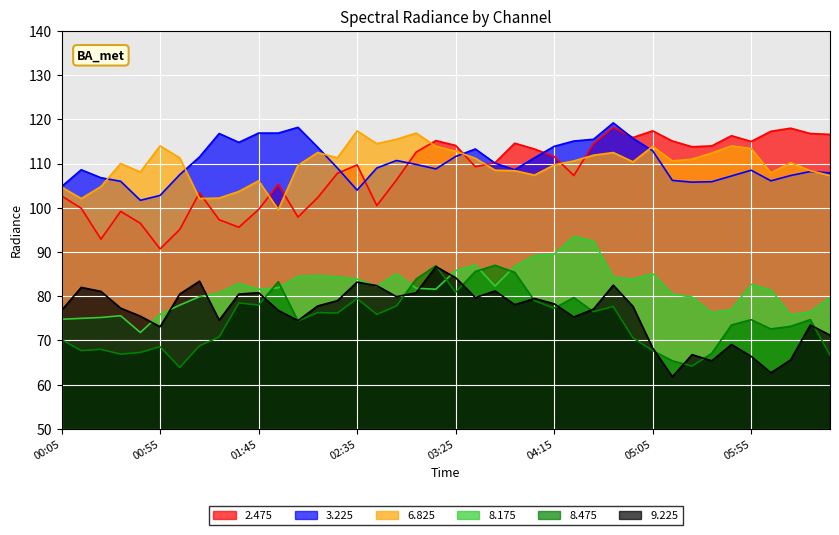

True or false: 3.225 and 8.175 intersect in this chart.

False